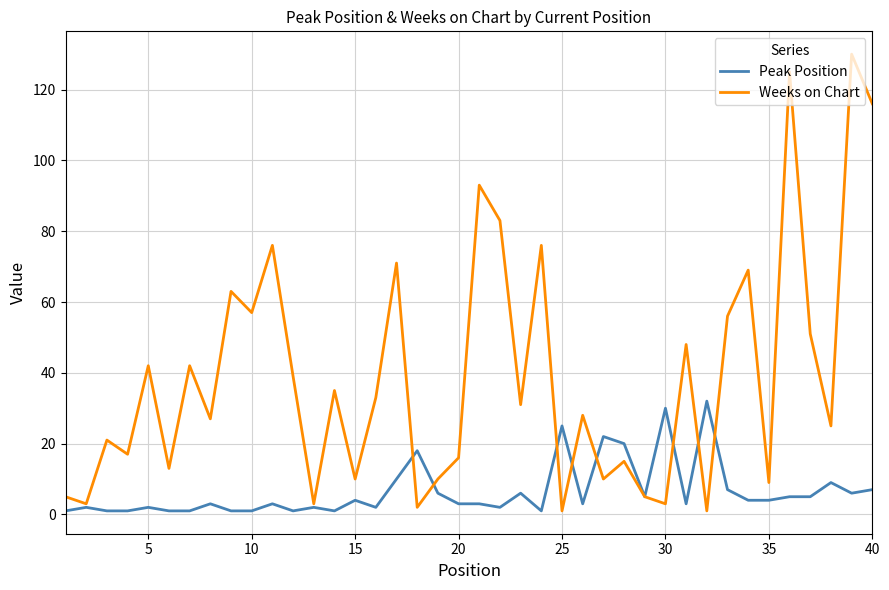

True or false: Peak Position has more than 1 interior local peaks.

True